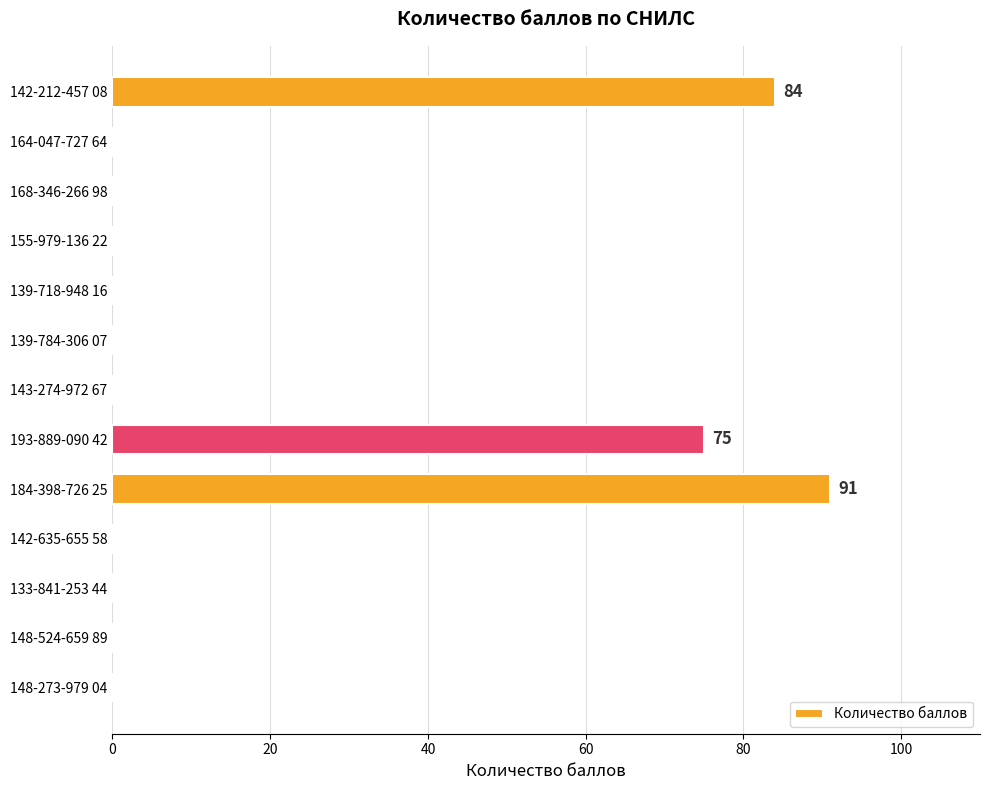

At which category does the chart reach its peak across all series?

184-398-726 25